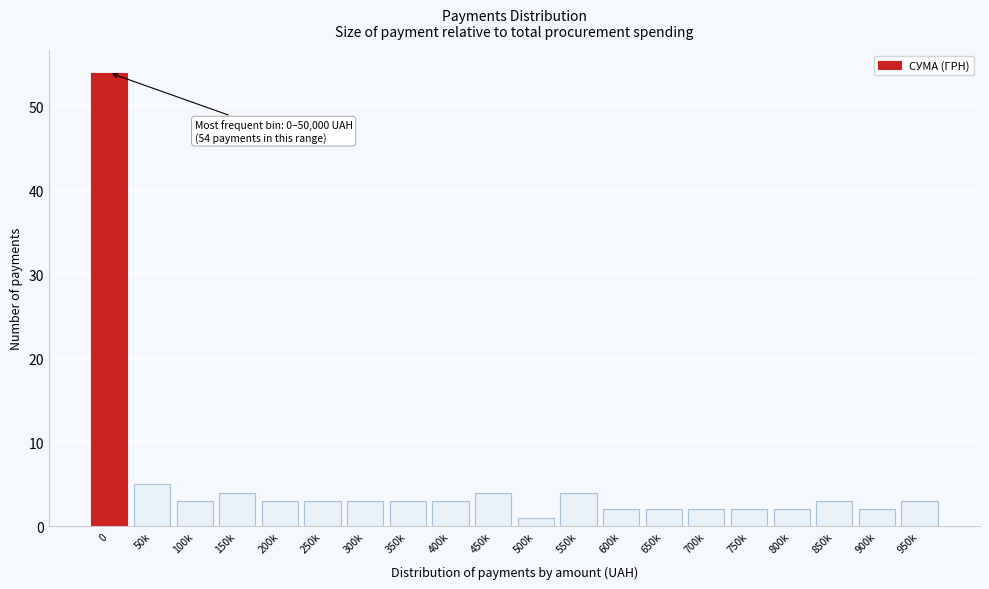

Reading left to right, what are all the values shown in this chart?

54	5	3	4	3	3	3	3	3	4	1	4	2	2	2	2	2	3	2	3